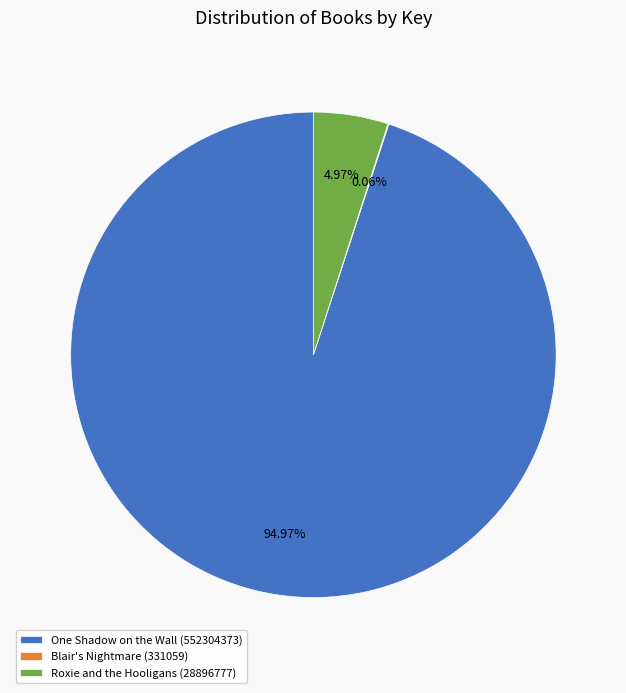

Between One Shadow on the Wall (552304373) and Roxie and the Hooligans (28896777), which is larger?

One Shadow on the Wall (552304373)